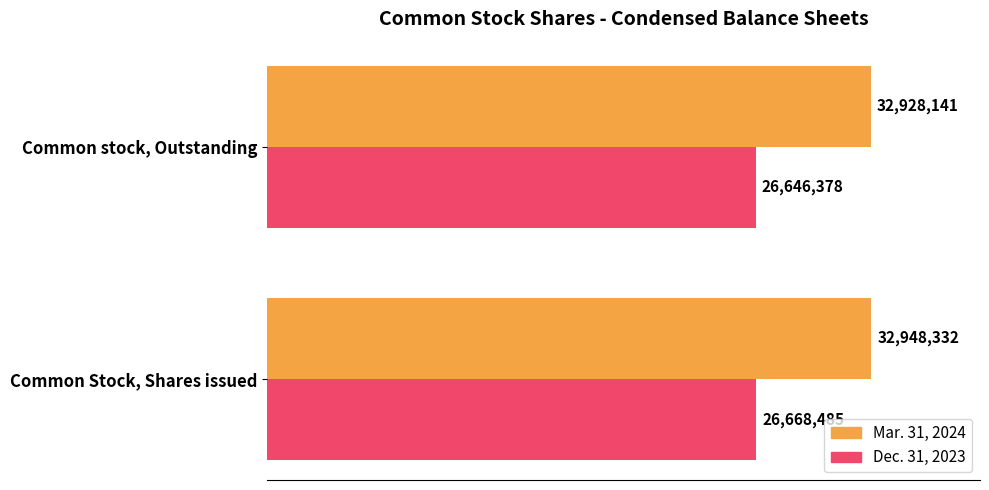

Reading left to right, list all the values displayed in this chart.

Mar. 31, 2024: 32948332	32928141
Dec. 31, 2023: 26668485	26646378